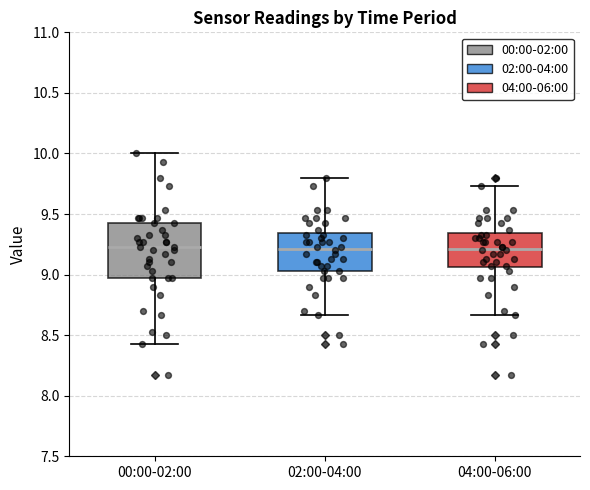

Reading left to right, transcribe this box plot: for each box, give where its median line is, the range the box spans, and where its two whiskers end, as read against the y-axis. The values are not printed on the chart, so give them approximately, as read against the axis.

00:00-02:00: median 9.25, box 8.95 to 9.45, whiskers 8.45 to 10.00
02:00-04:00: median 9.20, box 9.05 to 9.35, whiskers 8.65 to 9.80
04:00-06:00: median 9.20, box 9.05 to 9.35, whiskers 8.65 to 9.75